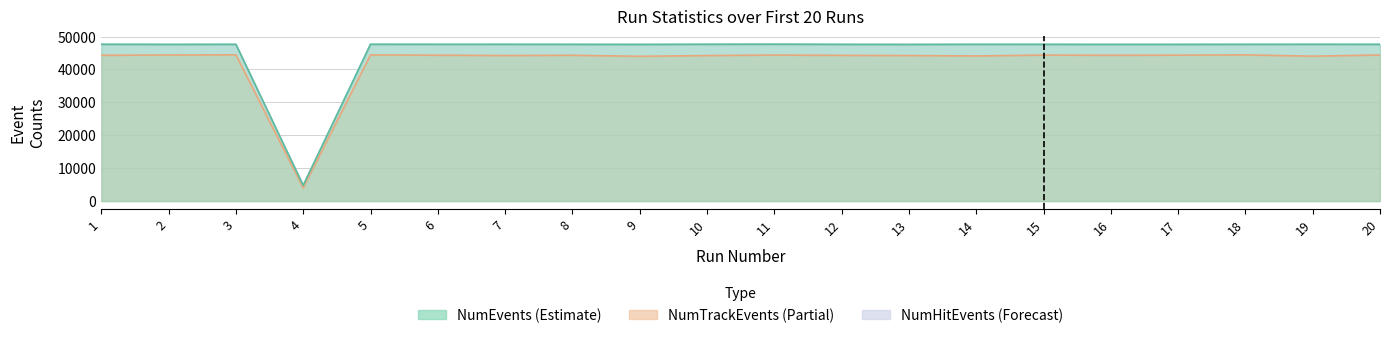

True or false: NumEvents has a value of 77425 at 5.

False